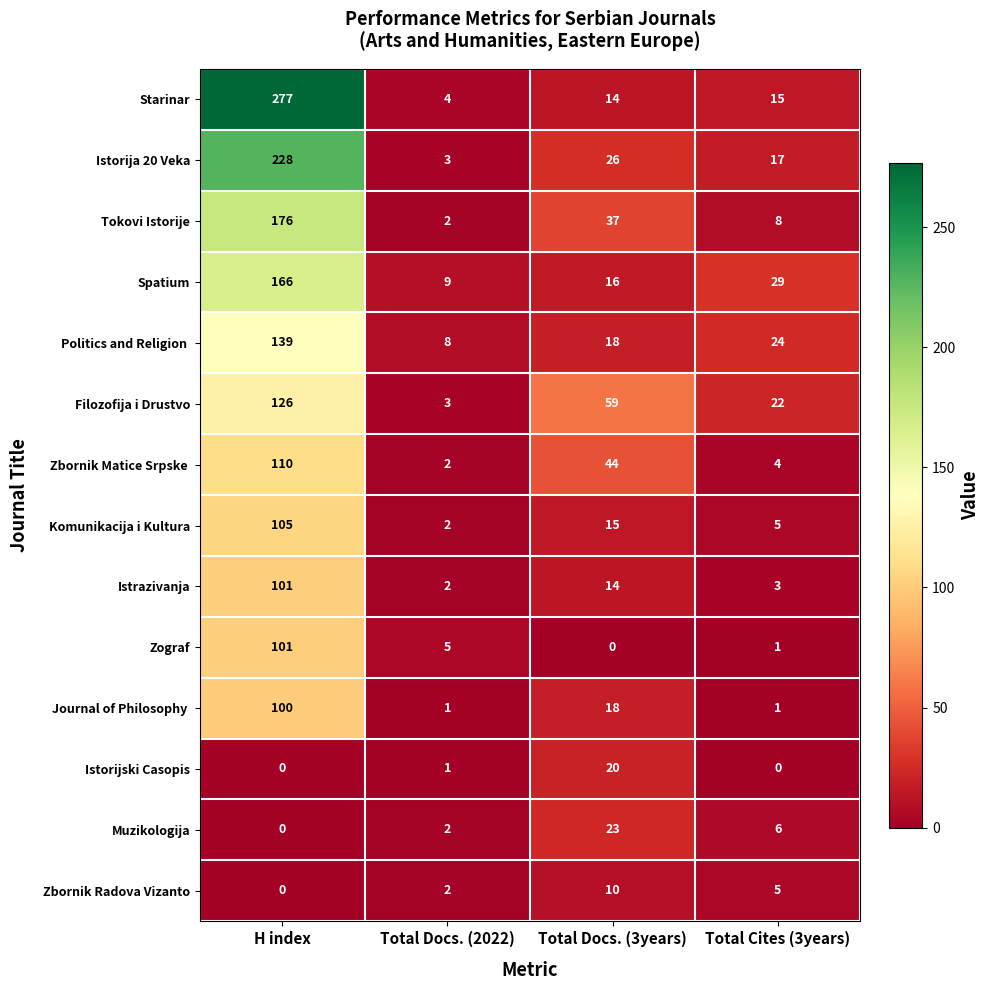

What is the average value of the Tokovi Istorije series?

56